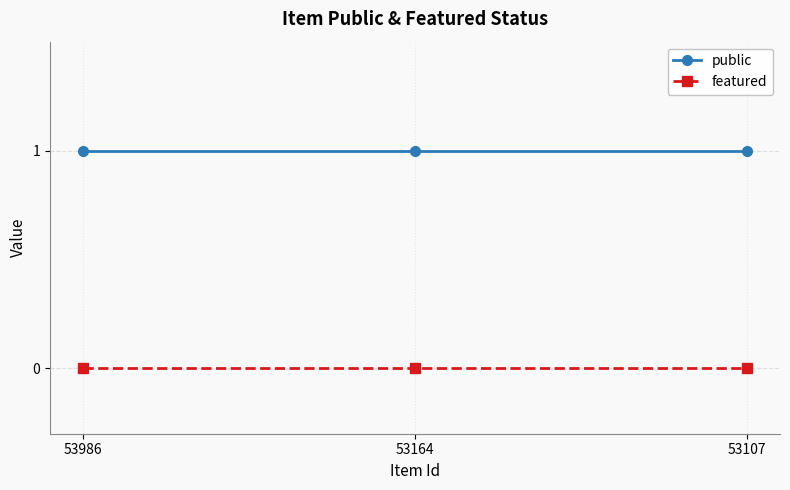

What is the total value across all series at 53986?

1